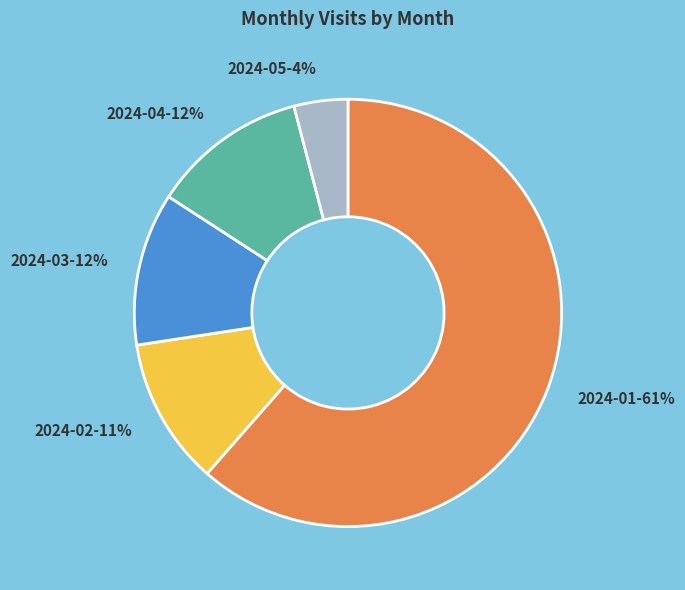

Which category has the biggest portion of the pie?

2024-01